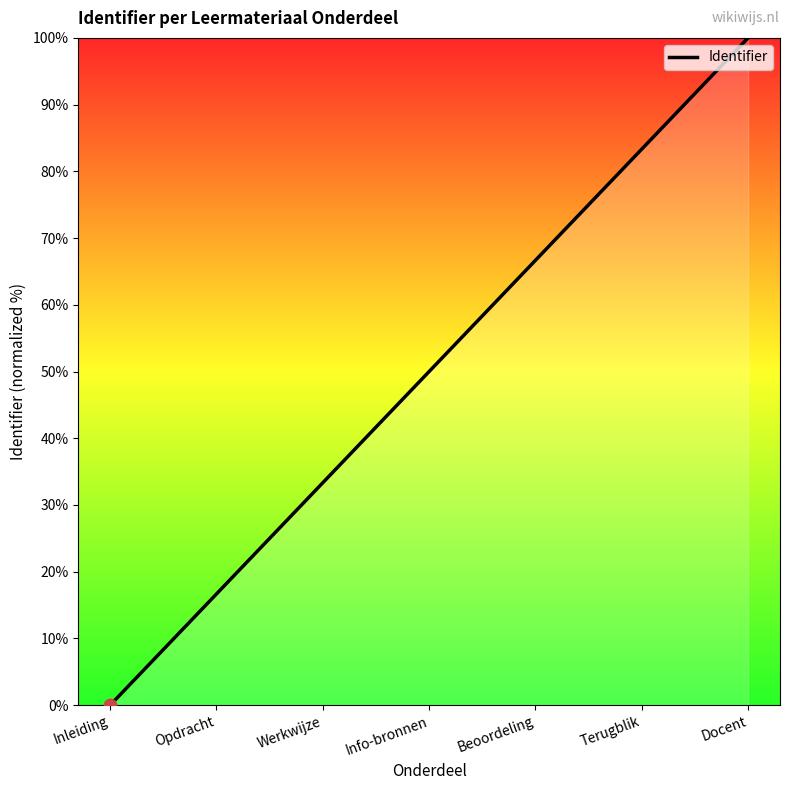

Which has a higher value, Beoordeling or Opdracht?

Beoordeling